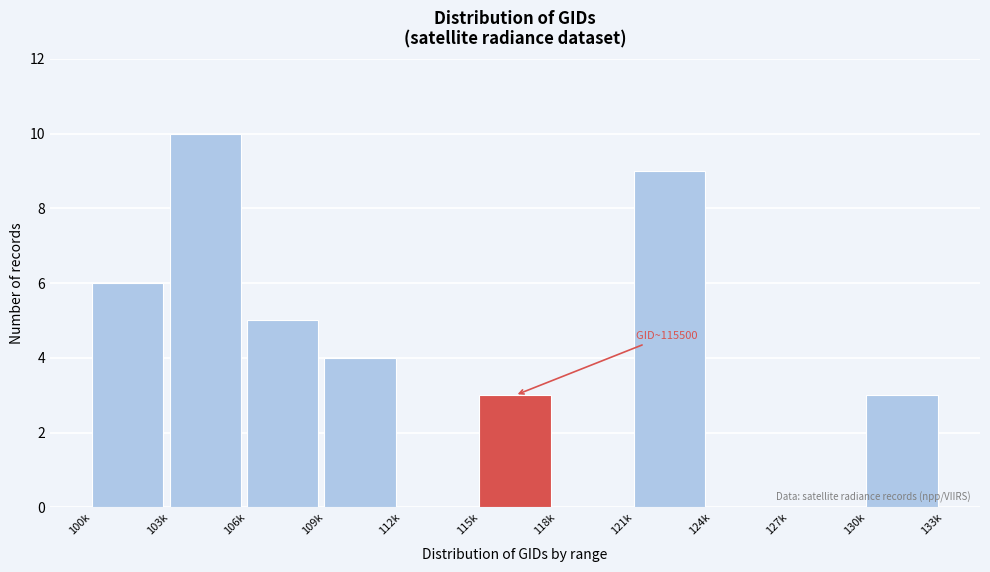

Reading right to left, extract all data points from this chart.

130k=3	127k=0	124k=0	121k=9	118k=0	115k=3	112k=0	109k=4	106k=5	103k=10	100k=6